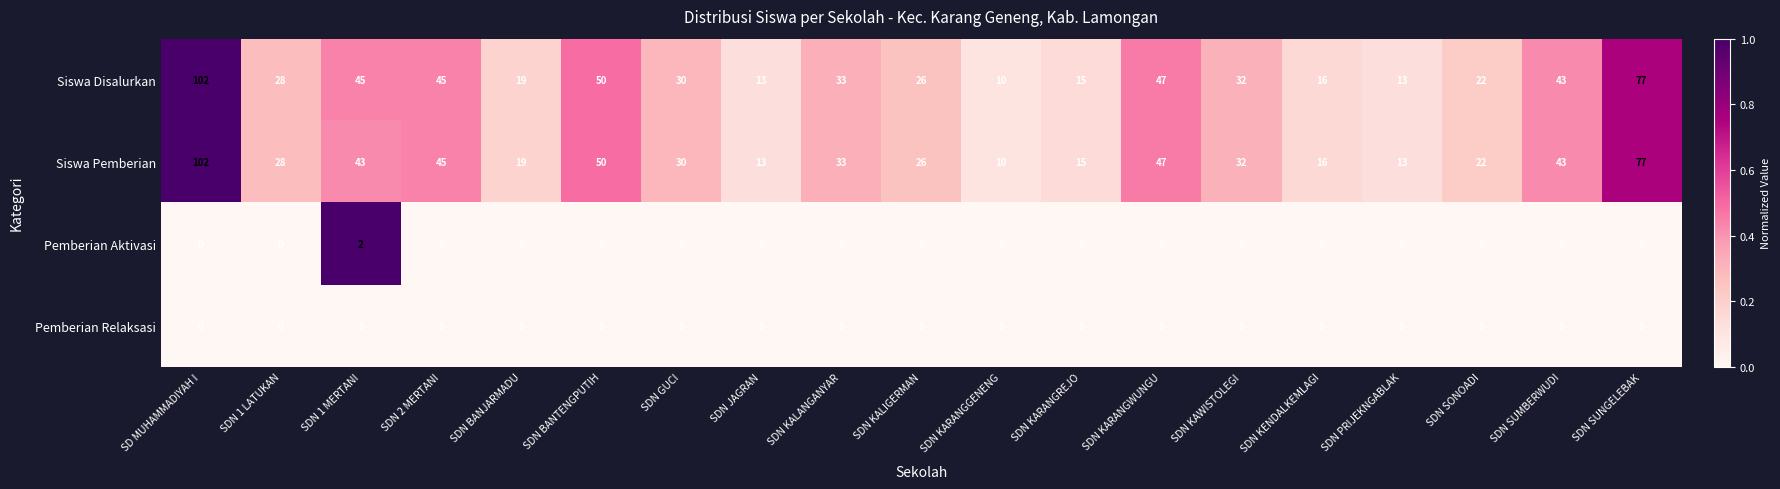

Which label corresponds to the largest value in the chart?

SD MUHAMMADIYAH I